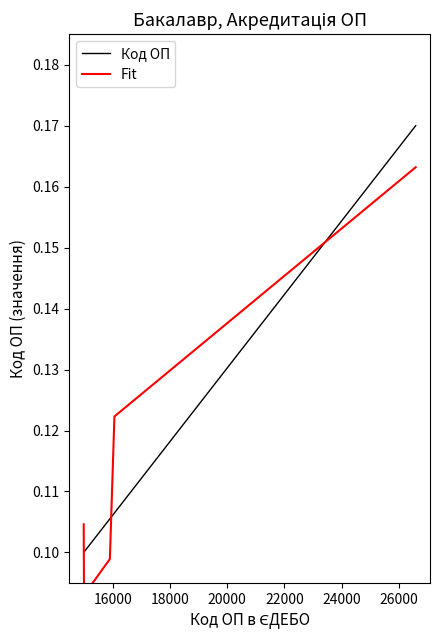

Between 18000 and 16000, which is larger?

18000